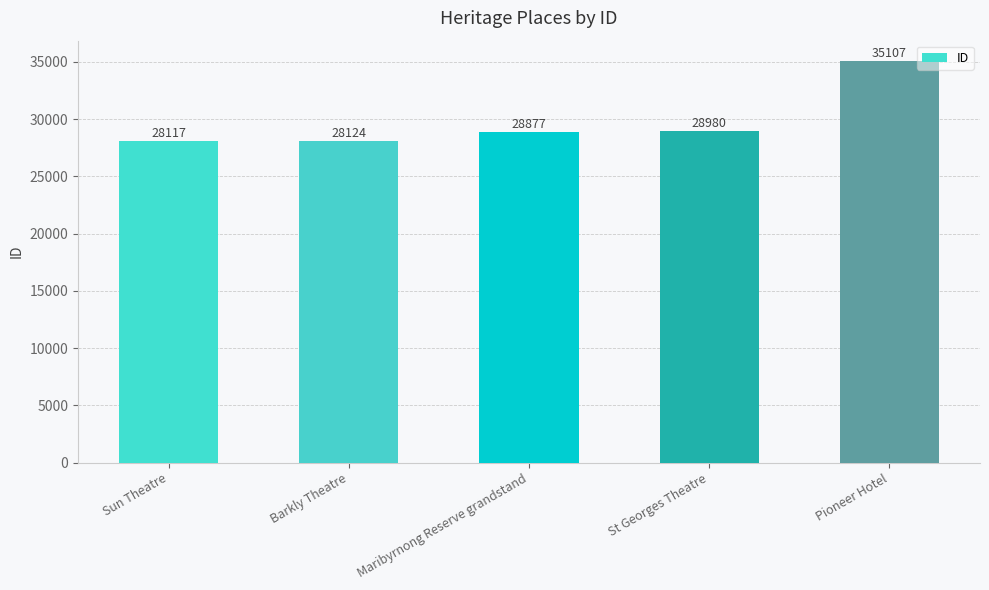

What is the change in value from Sun Theatre to Maribyrnong Reserve grandstand?

+760